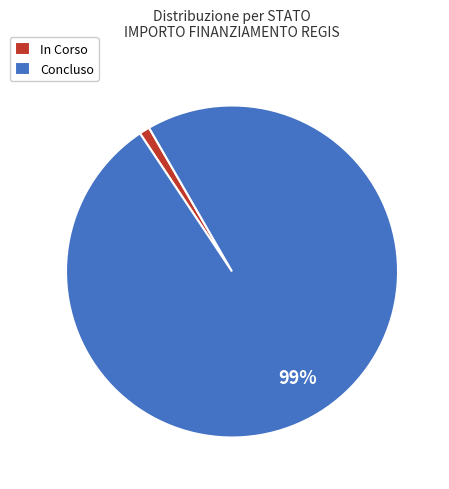

Count the number of slices in the pie.

2